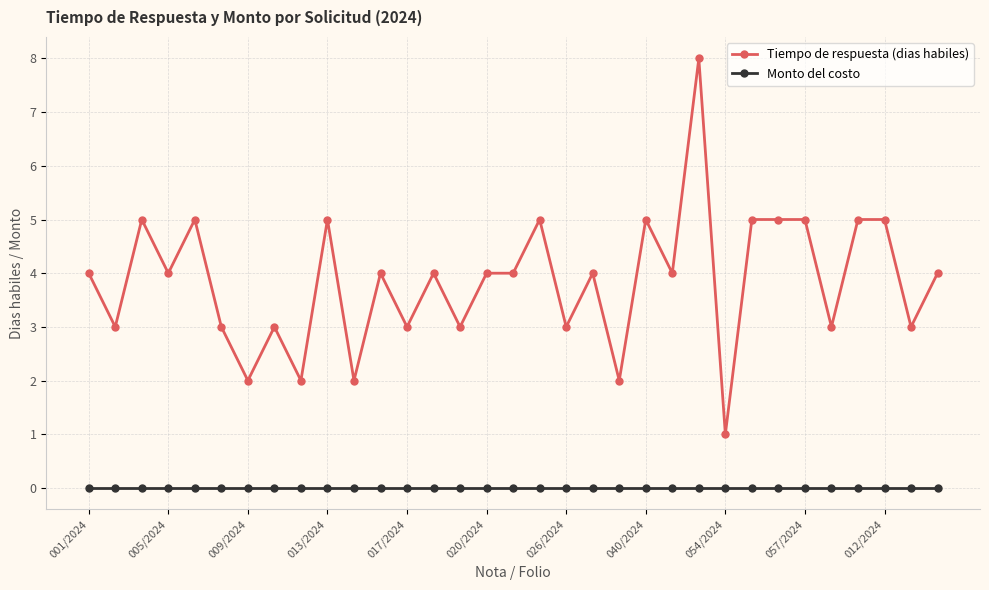

Which series has the largest total across all categories?

Tiempo de respuesta (dias habiles)